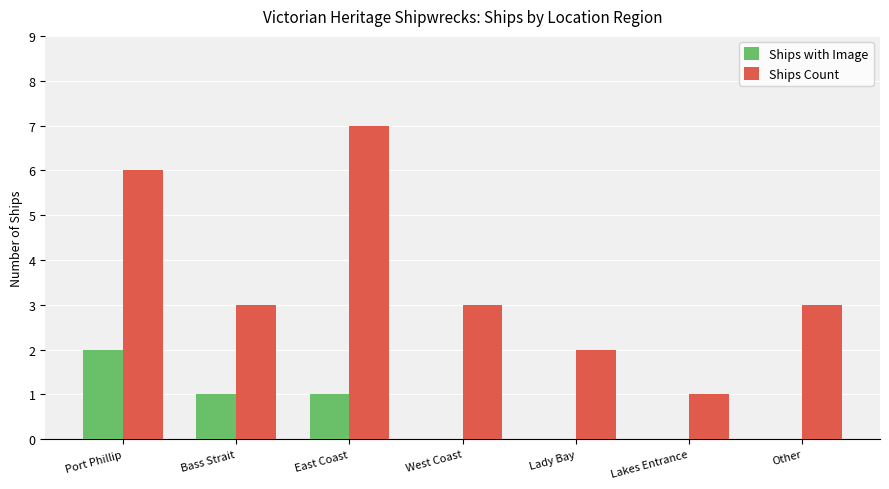

At which label does Ships with Image reach its peak?

Port Phillip